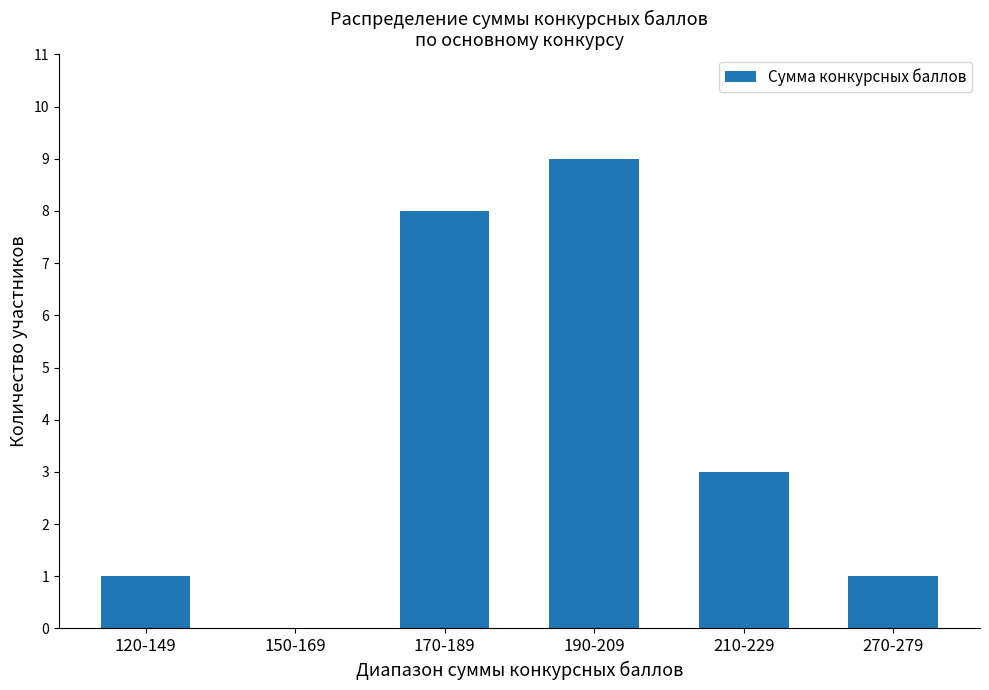

Does the chart contain stacked bars?

No